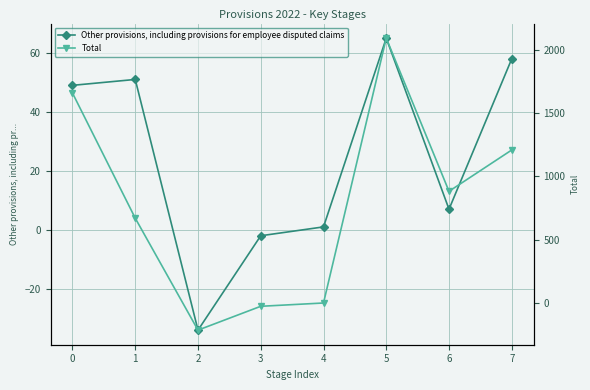

True or false: Other provisions, including provisions for employee disputed claims and Total intersect in this chart.

True